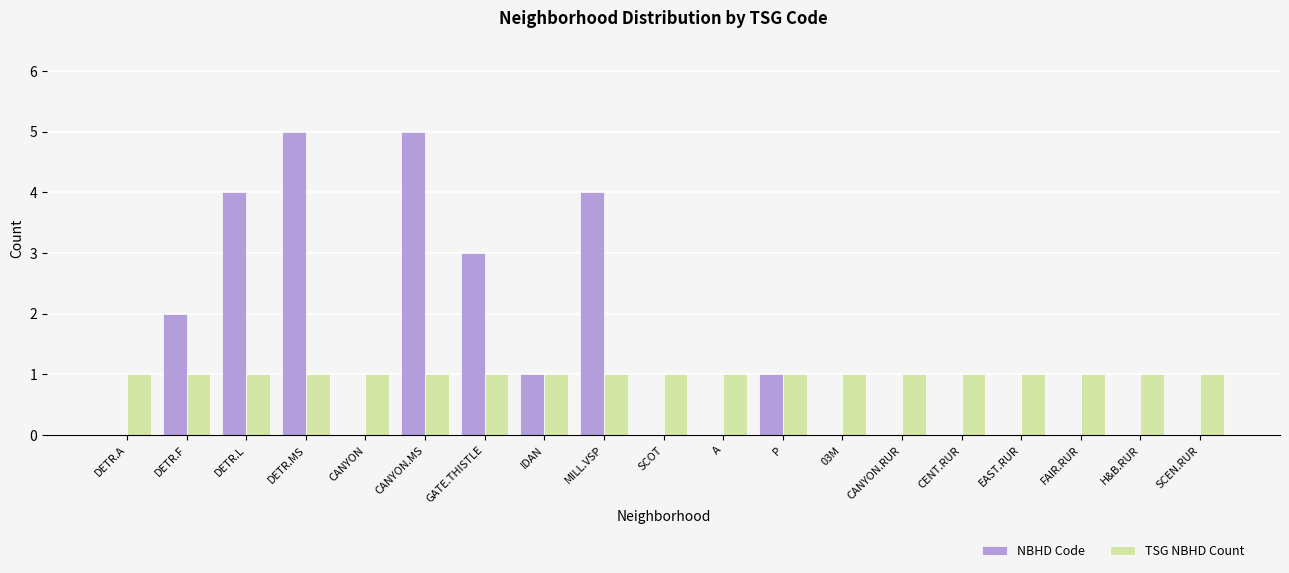

Between CANYON and GATE.THISTLE, which series saw the biggest shift?

NBHD Code